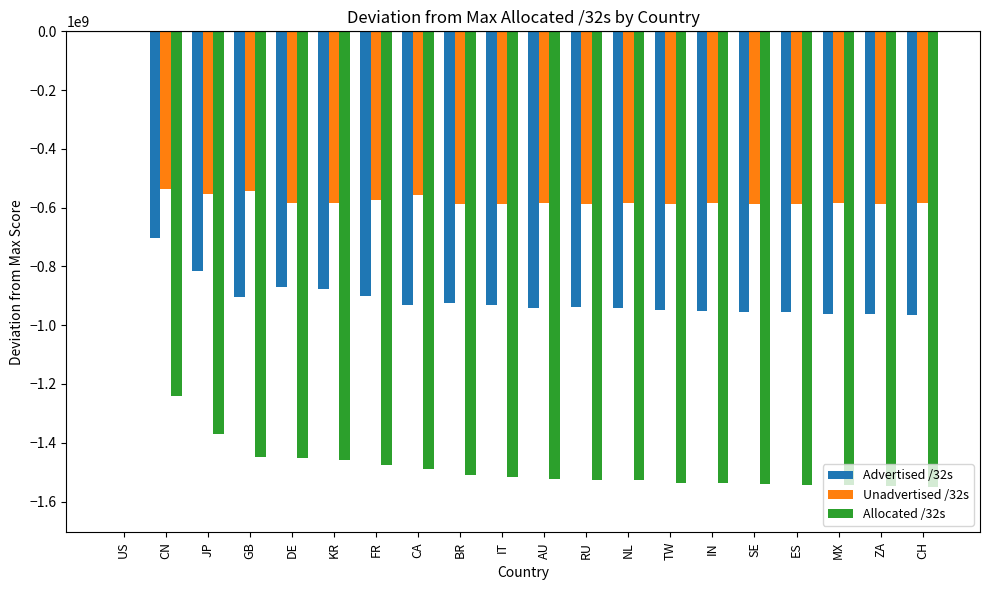

Is it true that Allocated /32s equals -608416296 at NL?

False